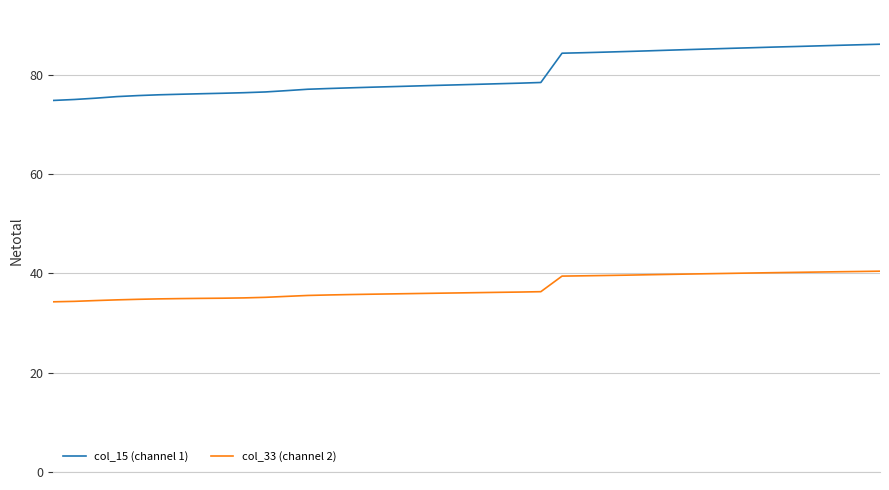

Which series has the widest spread of values?

col_15 (channel 1)